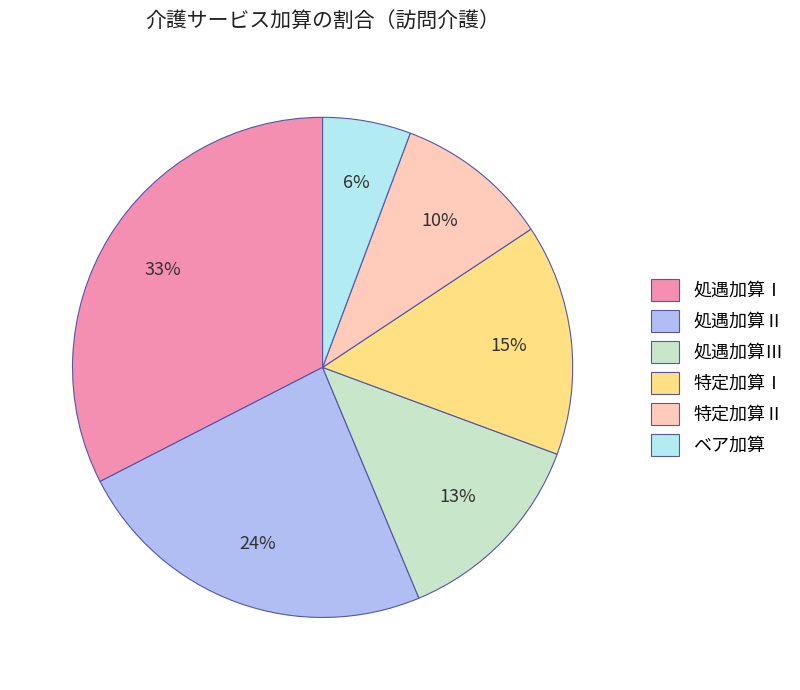

Does any single category account for the majority?

No